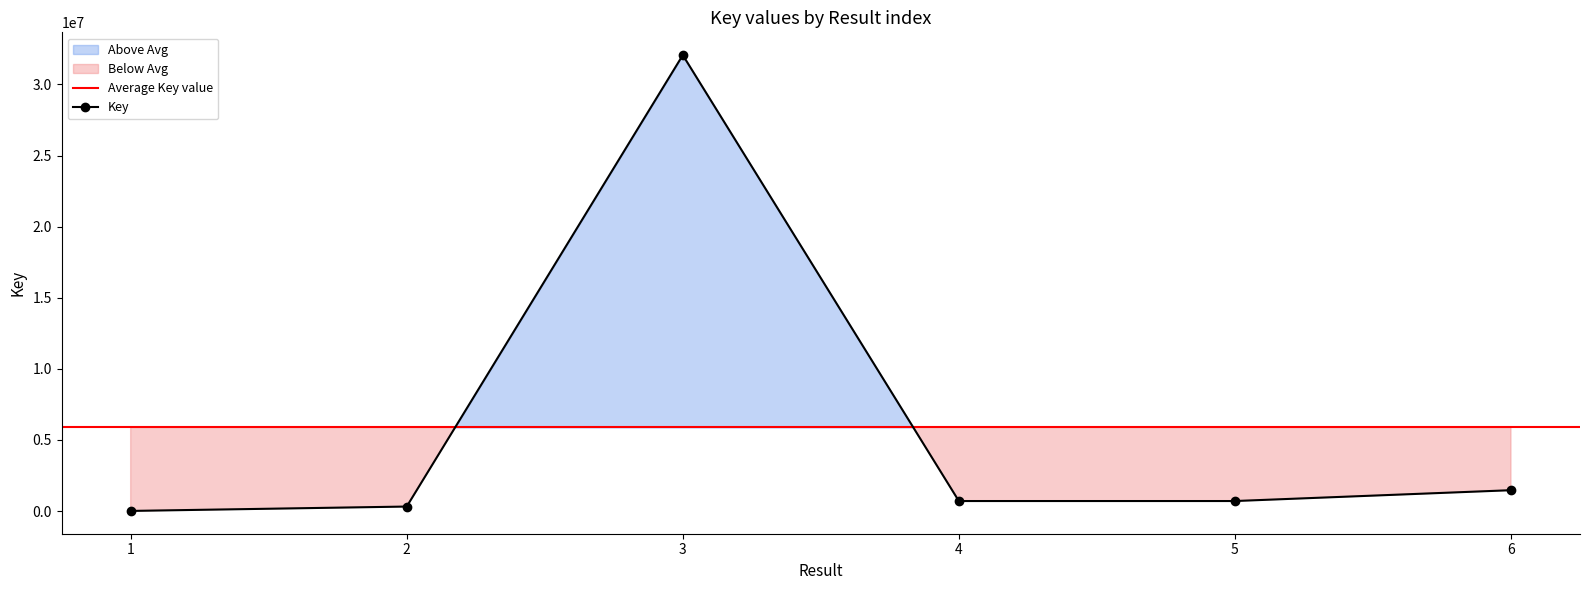

At which label does the data first exceed 702745?

3